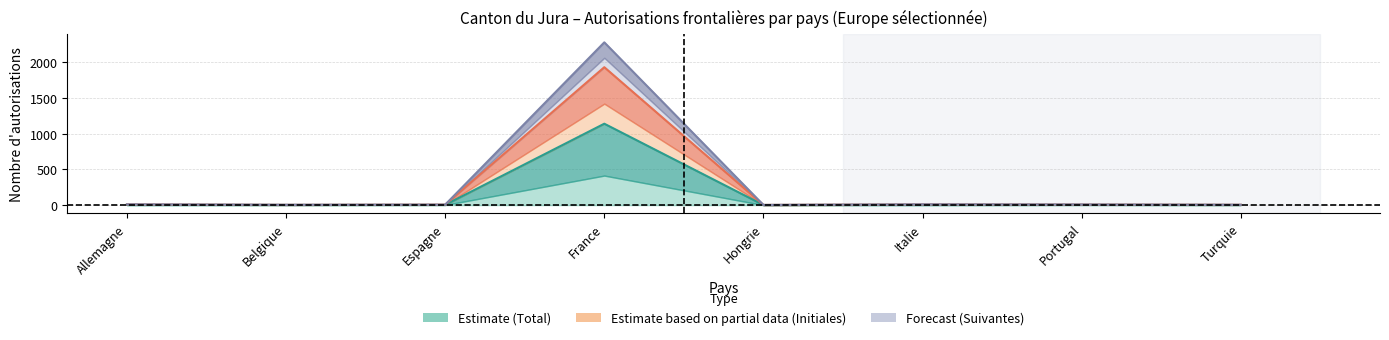

Which category has the lowest value in the Initiales (Femmes) series?

Hongrie